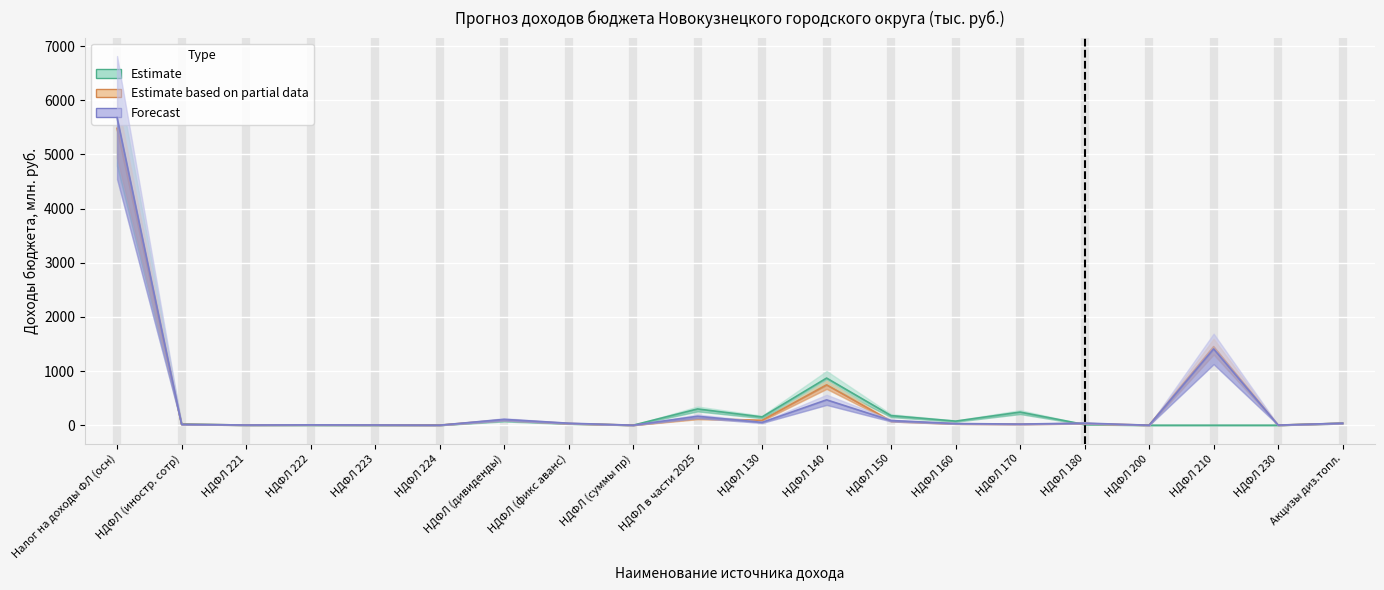

List the labels in order of 2025 original value, smallest first.

НДФЛ 223, НДФЛ 224, НДФЛ (суммы пр), НДФЛ 200, НДФЛ 210, НДФЛ 230, НДФЛ 222, НДФЛ 221, НДФЛ 180, НДФЛ (иностр. сотр), НДФЛ (фикс аванс), Акцизы диз.топл., НДФЛ 160, НДФЛ (дивиденды), НДФЛ 130, НДФЛ 150, НДФЛ 170, НДФЛ в части 2025, НДФЛ 140, Налог на доходы ФЛ (осн)